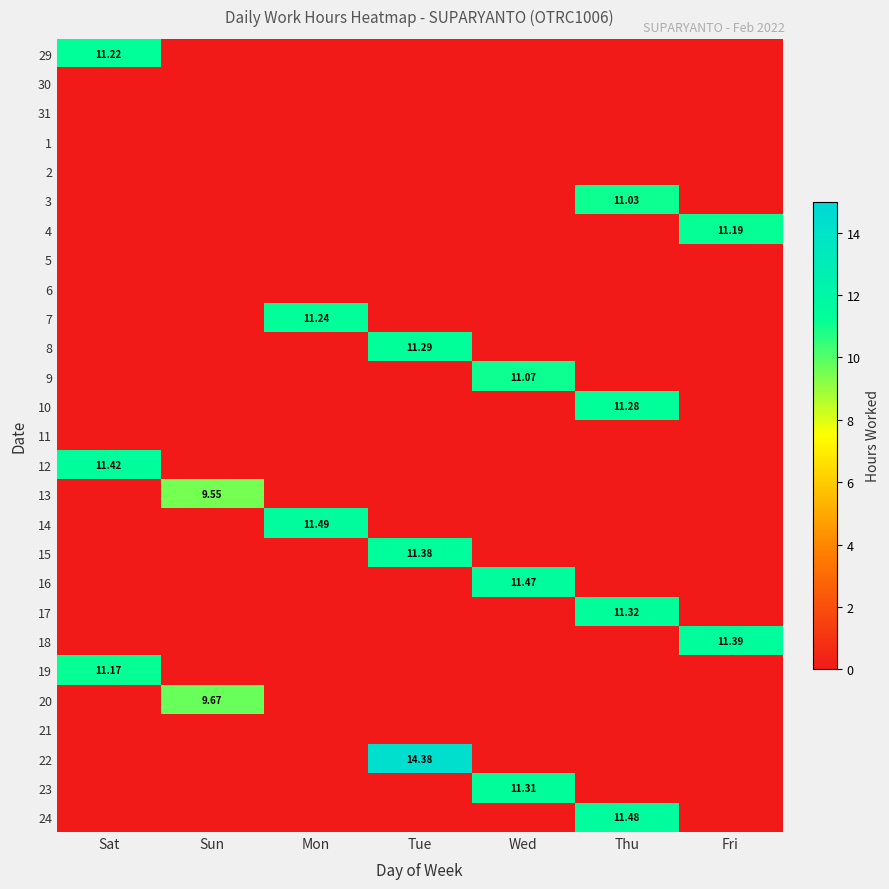

How many distinct data groups are displayed?

27